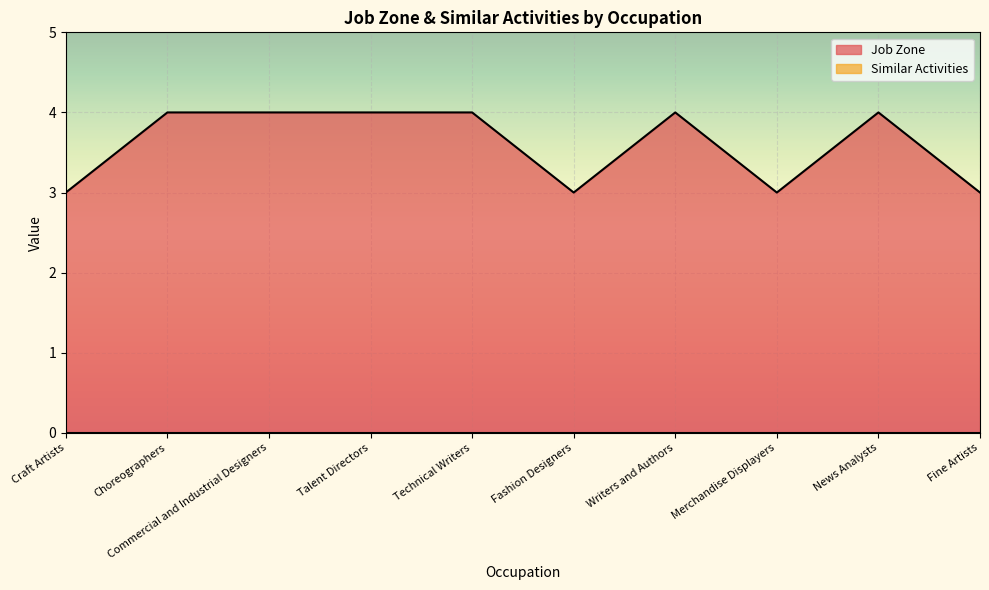

List the labels in order of value, smallest first.

Craft Artists, Fashion Designers, Merchandise Displayers, Fine Artists, Choreographers, Commercial and Industrial Designers, Talent Directors, Technical Writers, Writers and Authors, News Analysts